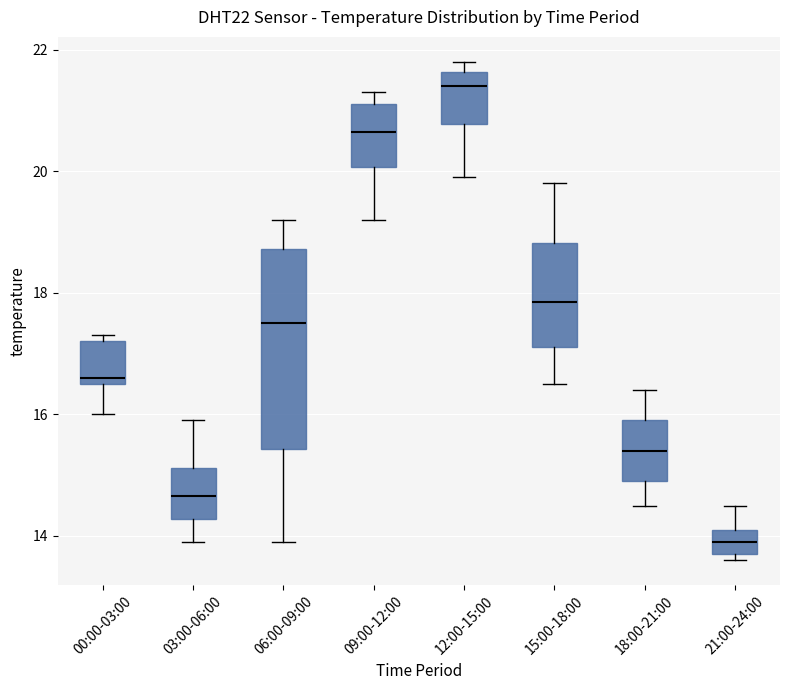

Which box has the lowest median line?

21:00-24:00